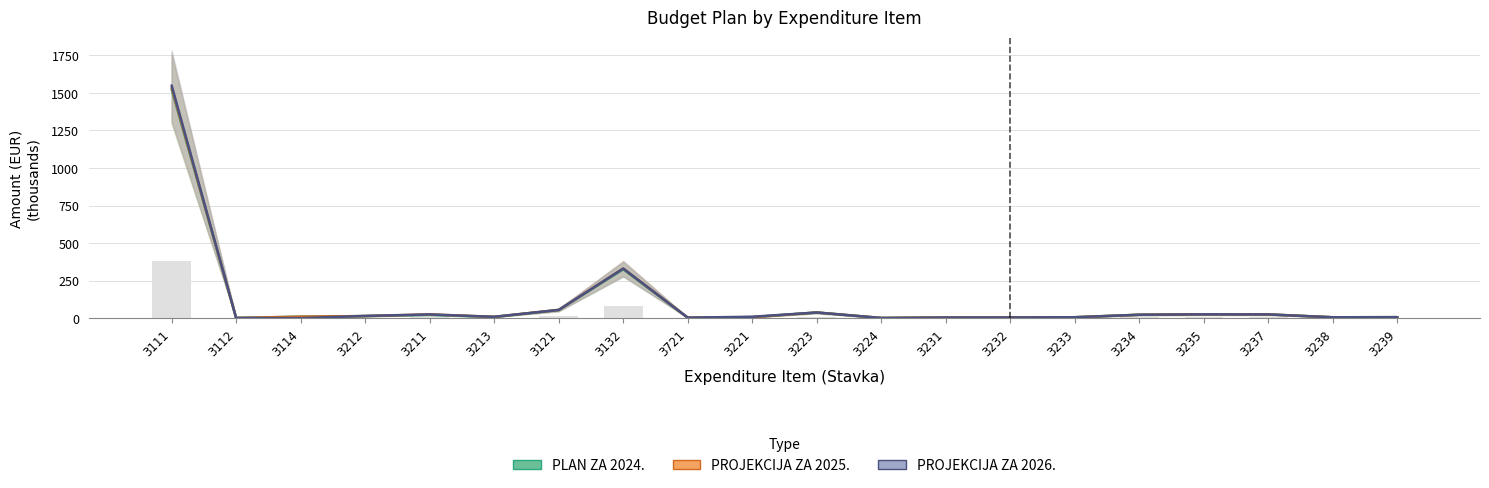

Does the chart contain stacked bars?

No